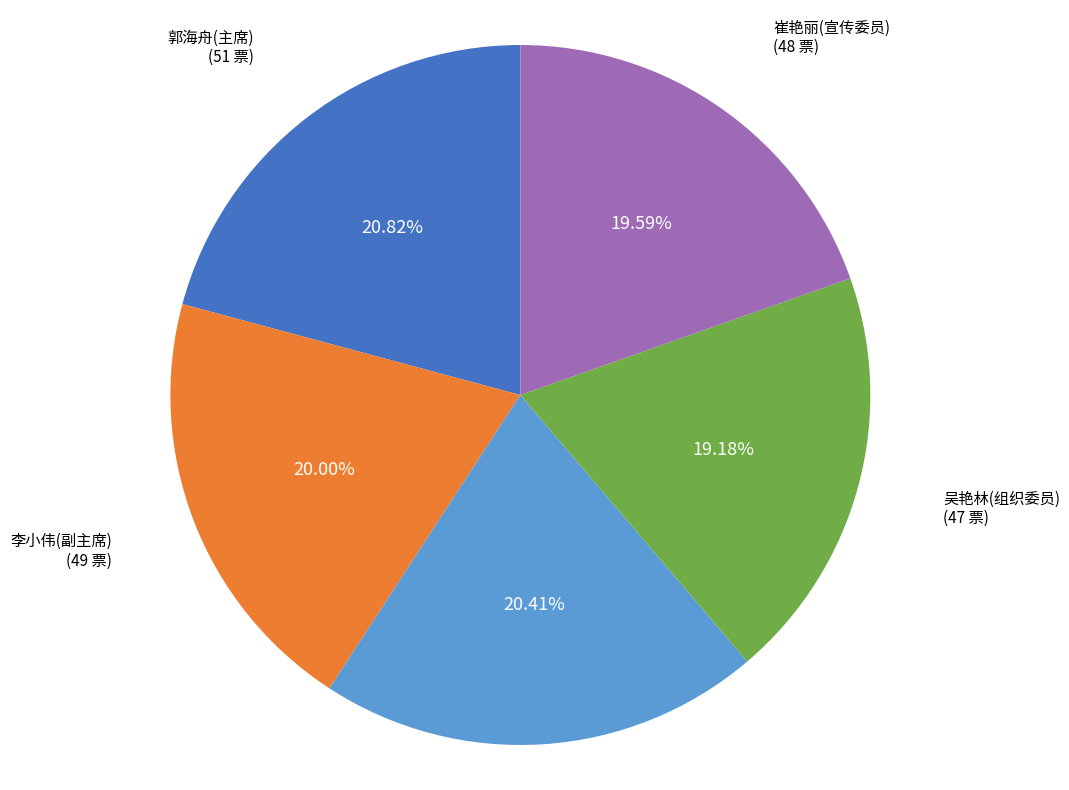

How many slices are in this pie chart?

5